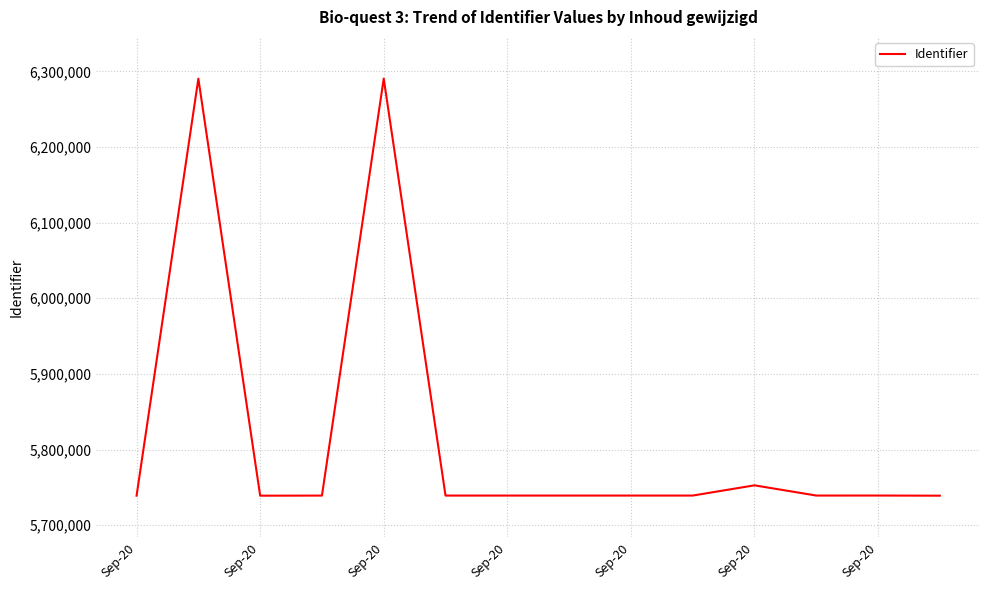

What is the greatest value displayed?

6290431